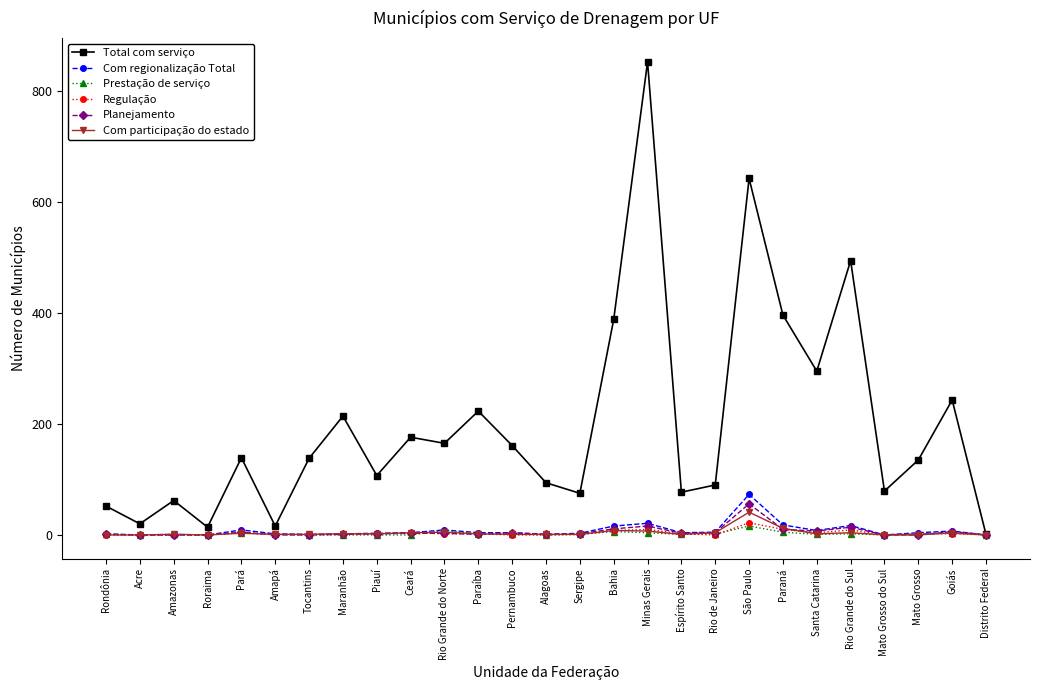

Does the chart have visible grid lines?

No